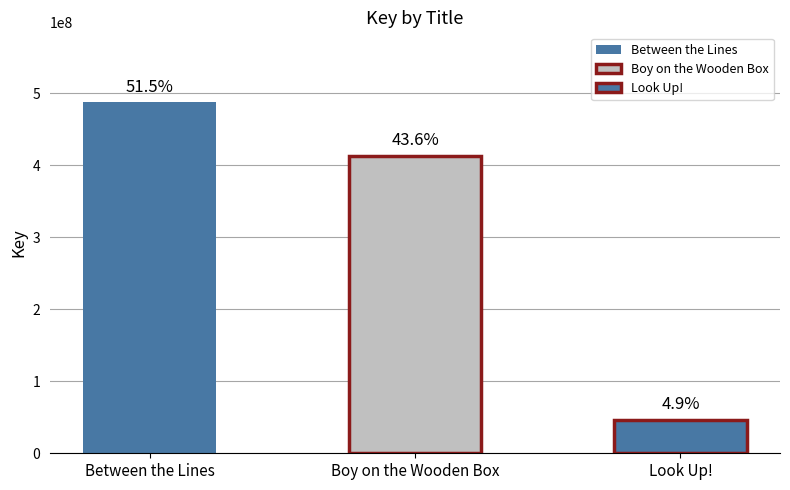

Rank the categories by value from lowest to highest.

Look Up!, Boy on the Wooden Box, Between the Lines